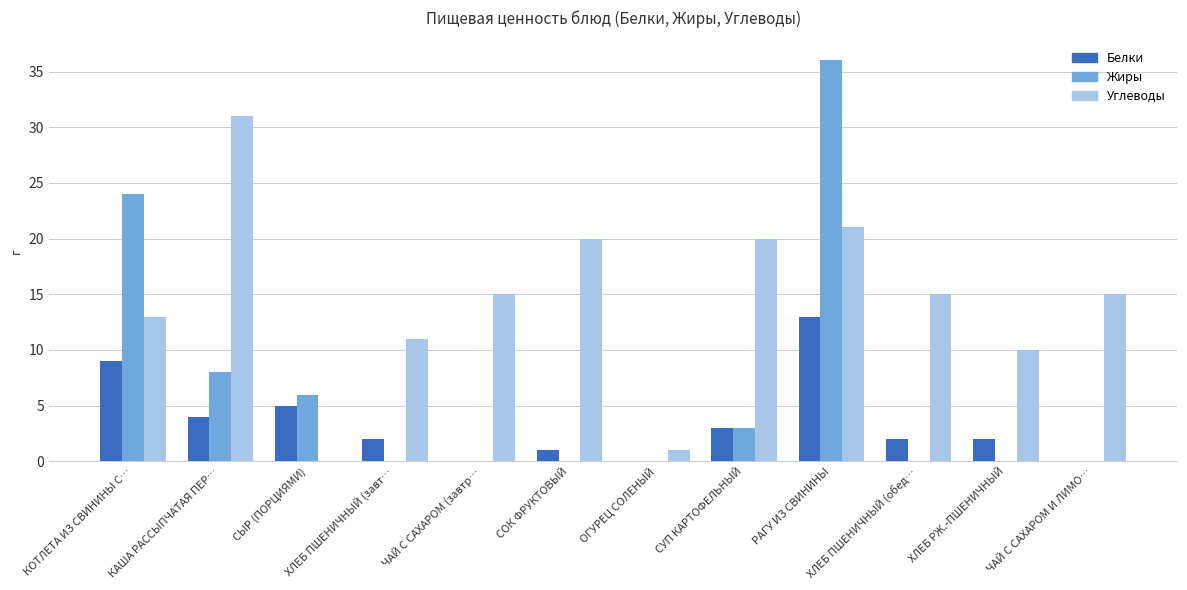

What is the average value of the Углеводы series?

14